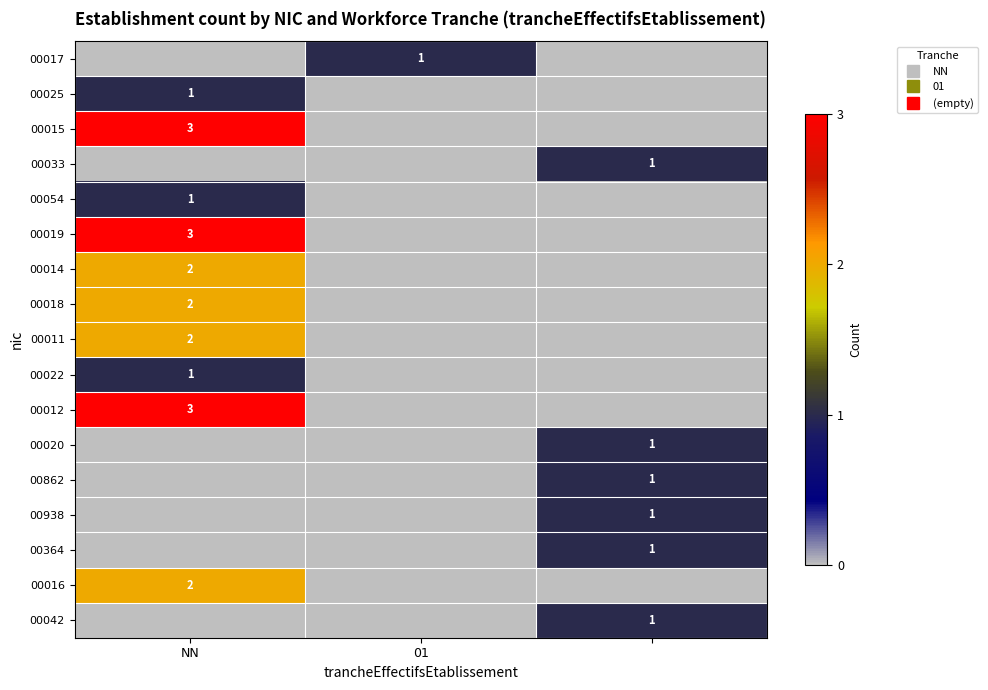

Is it true that 00022 equals 1 at NN?

True